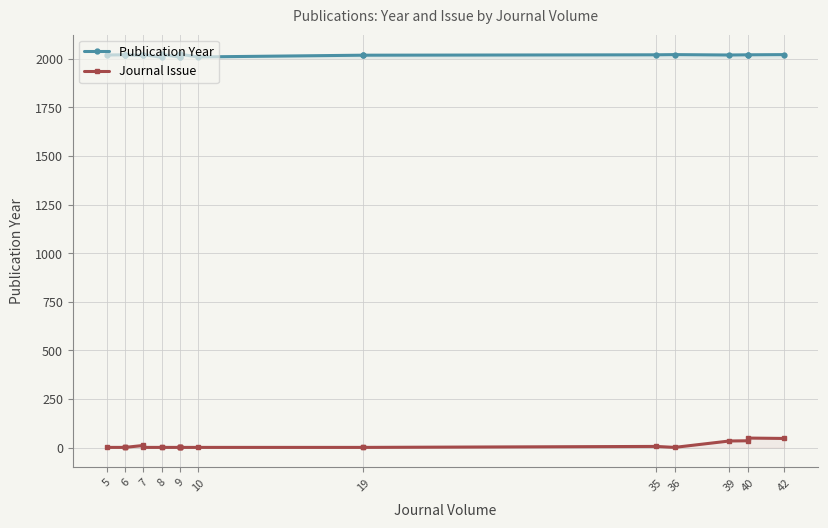

How many Journal Issue values are between 1 and 6?

17